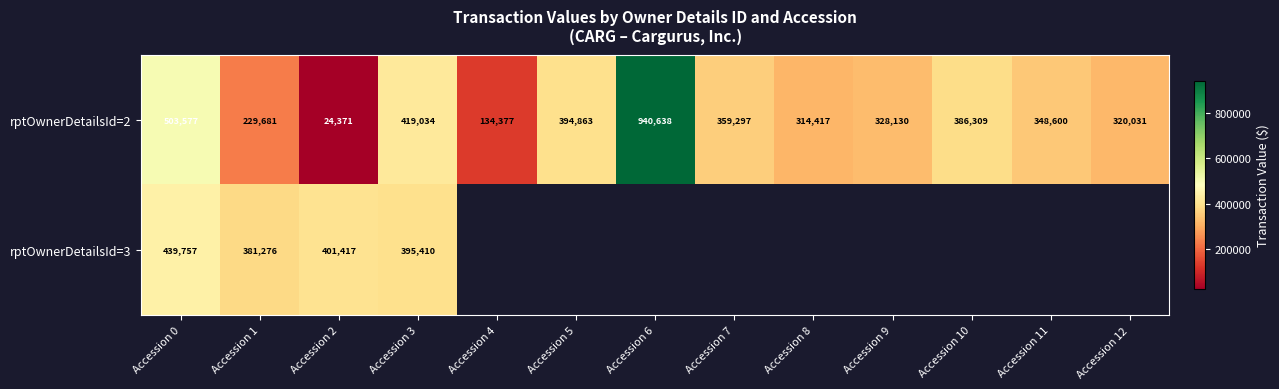

Count the number of data series in this chart.

2